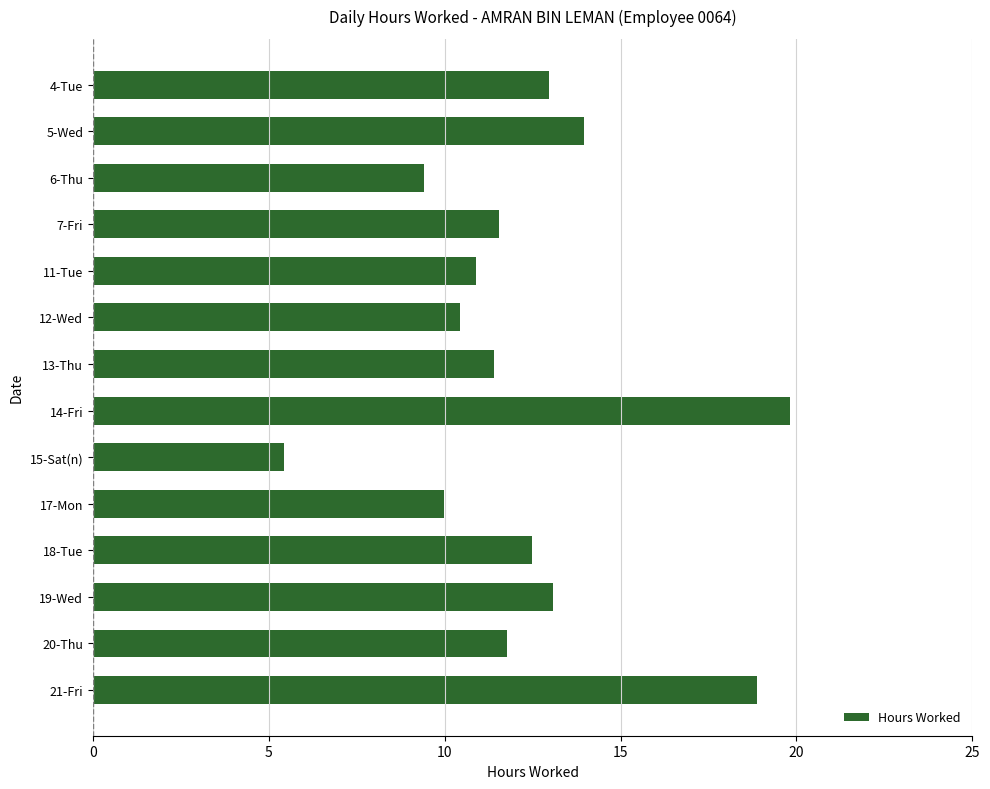

What is the difference between the maximum and minimum values?

14.4